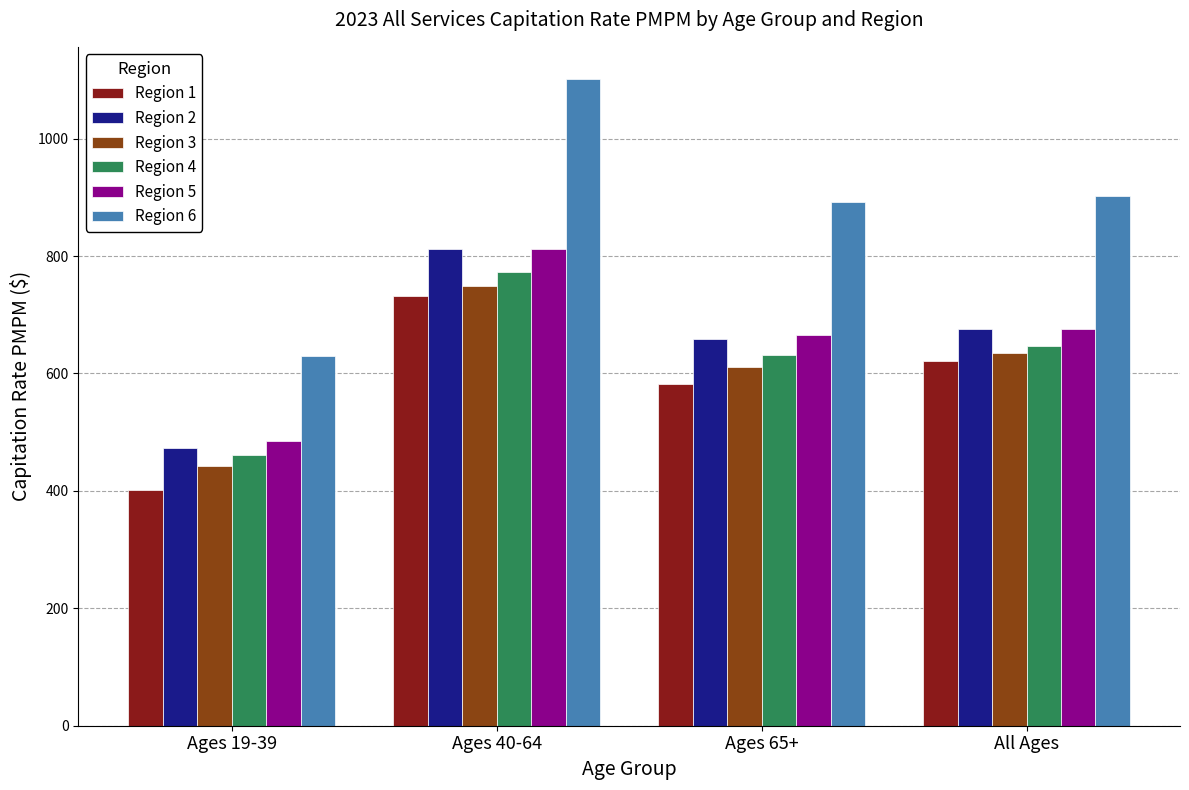

How many bars are there in total?

24